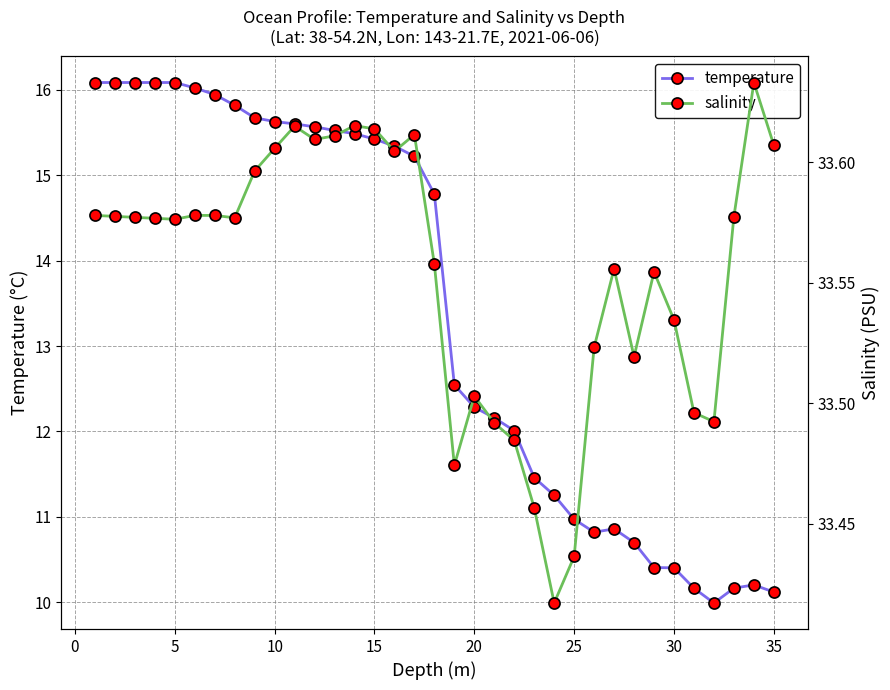

The value of salinity at 35 is 51.5. True or false?

False